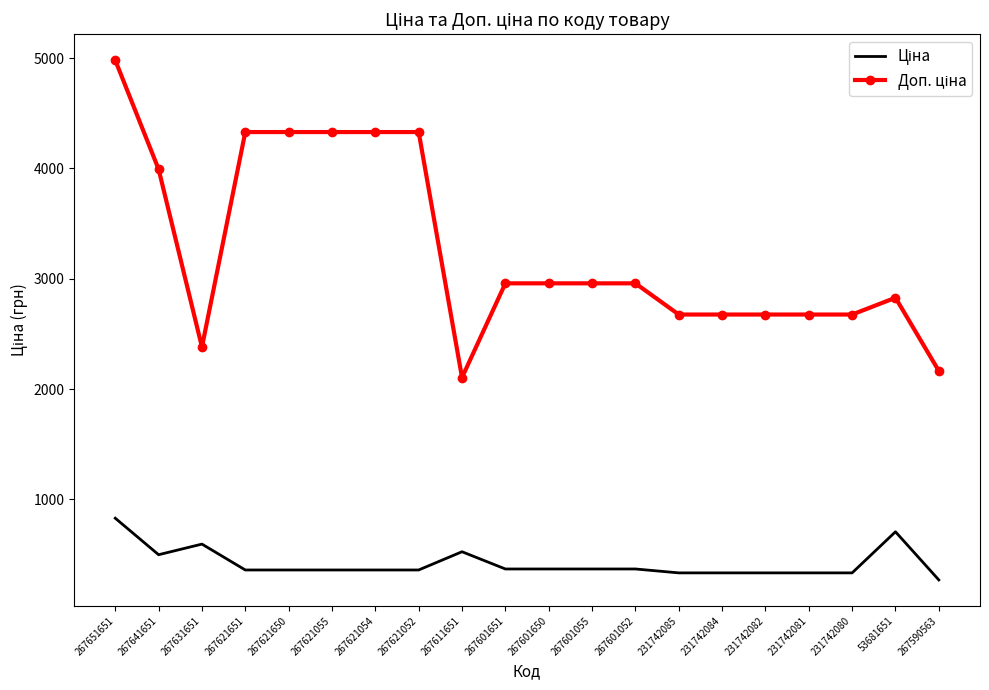

What is the total value across all series at 267621055?

4690.4